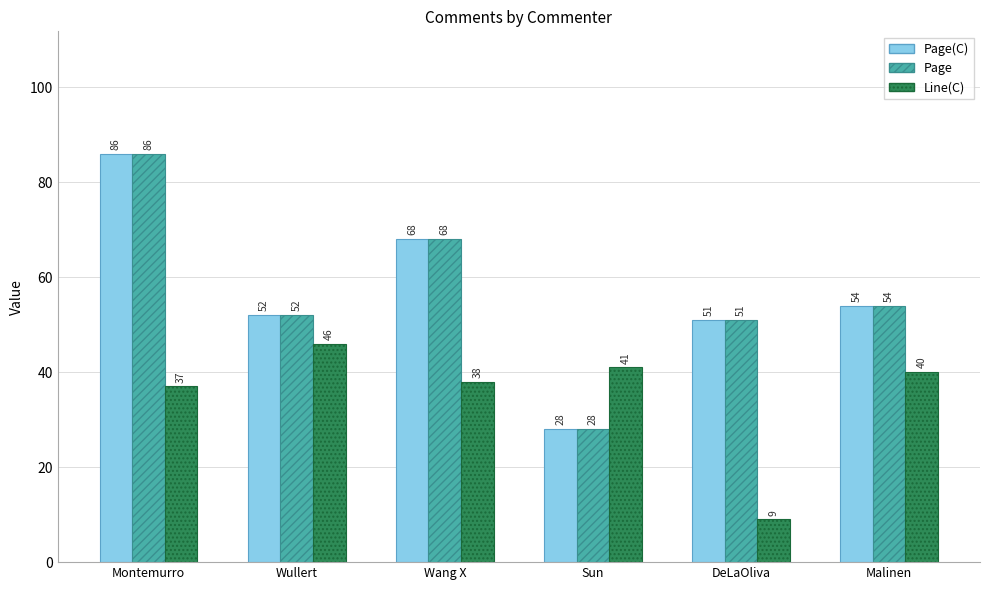

At which label is Page(C) closest to 57?

Malinen